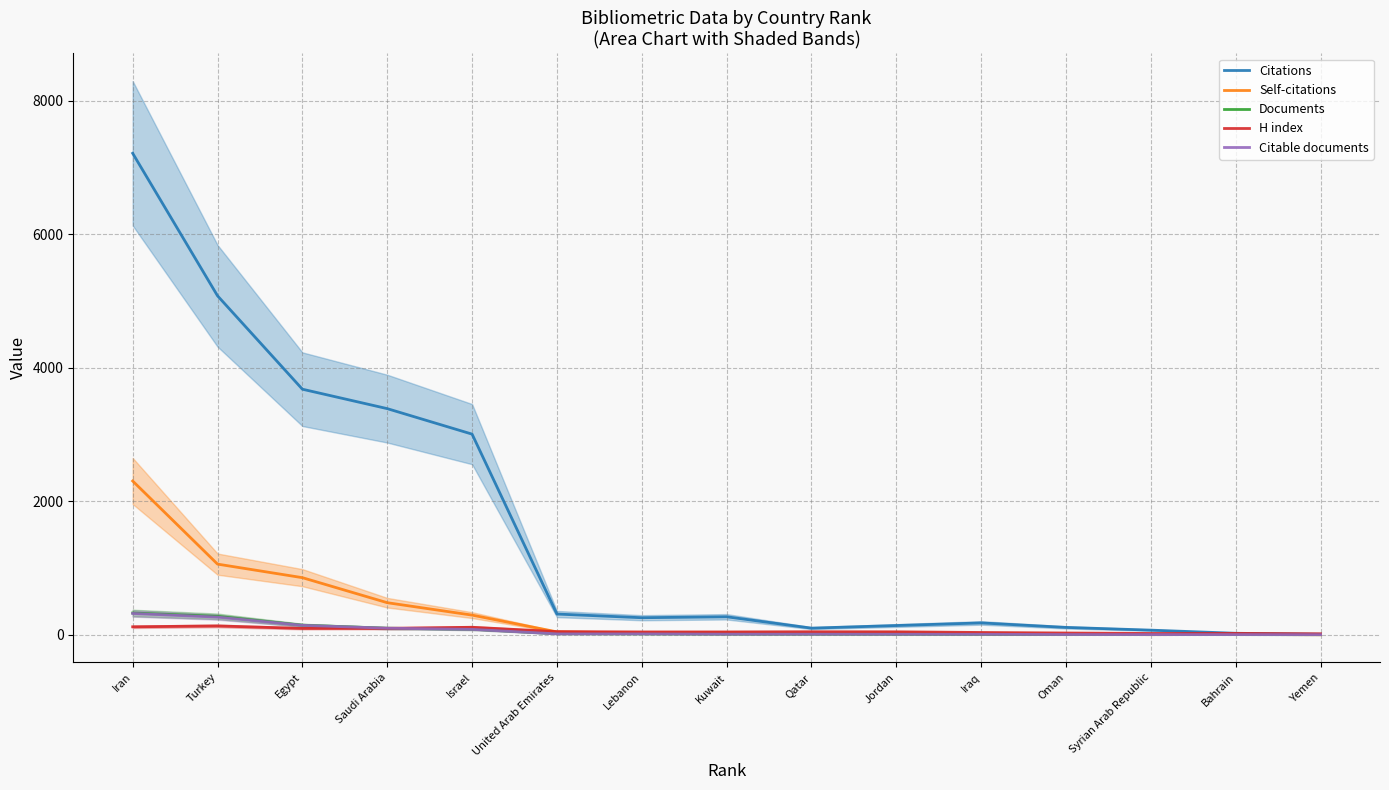

What are all the series names shown in the legend?

Citations, Self-citations, Documents, H index, Citable documents